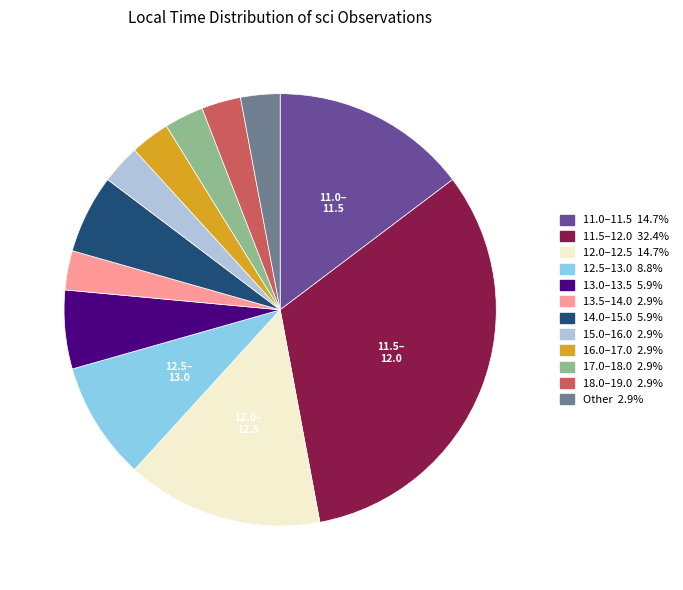

Is the sum of 14.0–15.0 5.9% and 12.5–13.0 8.8% greater than half?

No